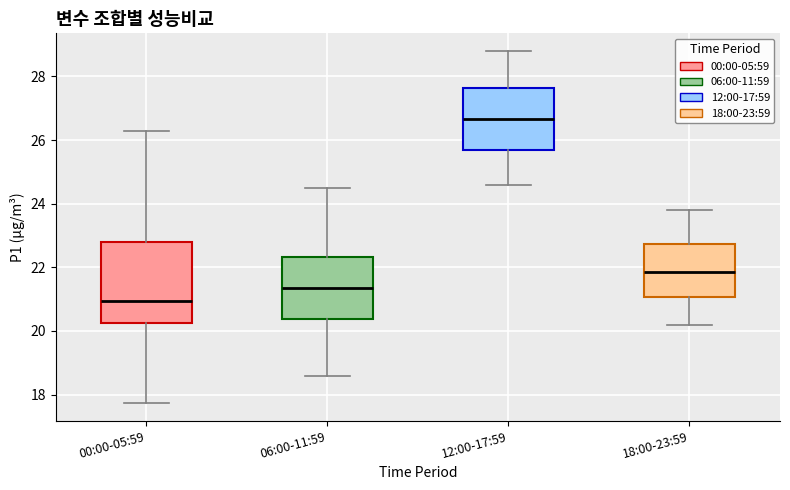

Which box has the highest median line?

12:00-17:59